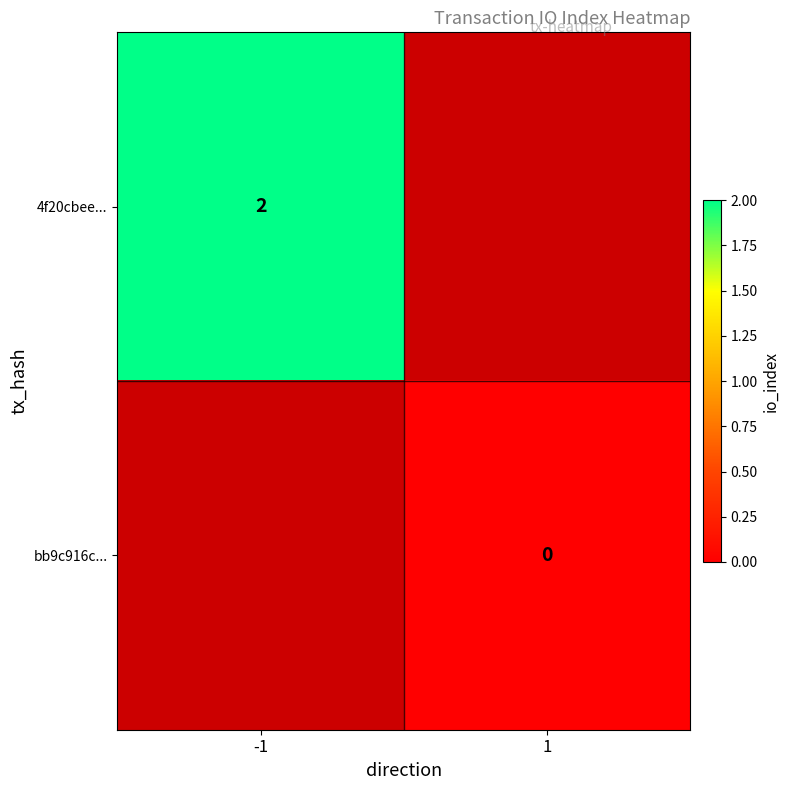

Is the value of 4f20cbee... at -1 greater than the value of bb9c916c... at 1?

Yes